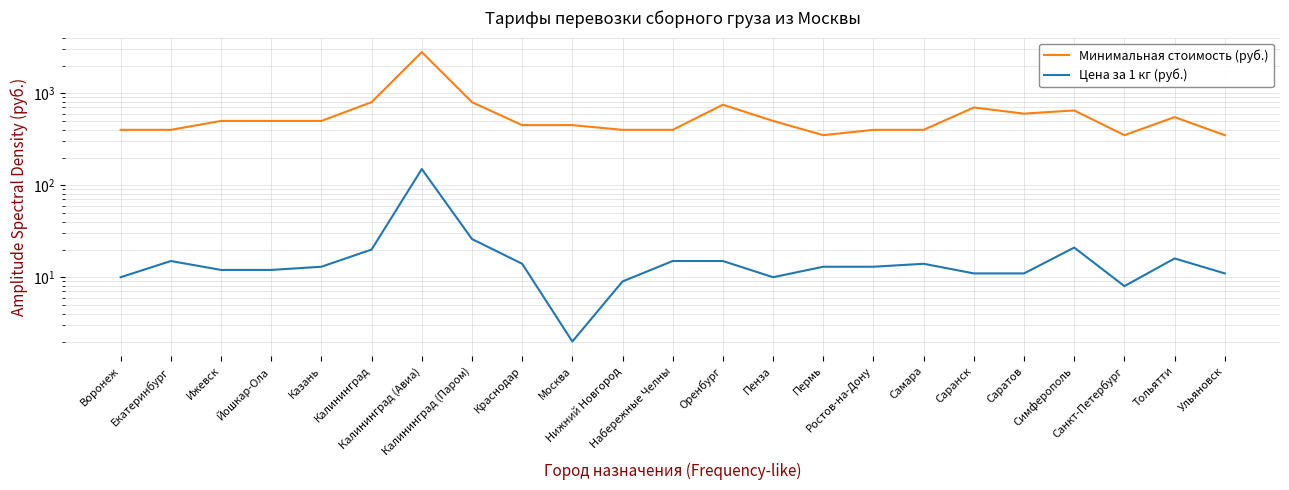

What are all the series names shown in the legend?

Минимальная стоимость (руб.), Цена за 1 кг (руб.)